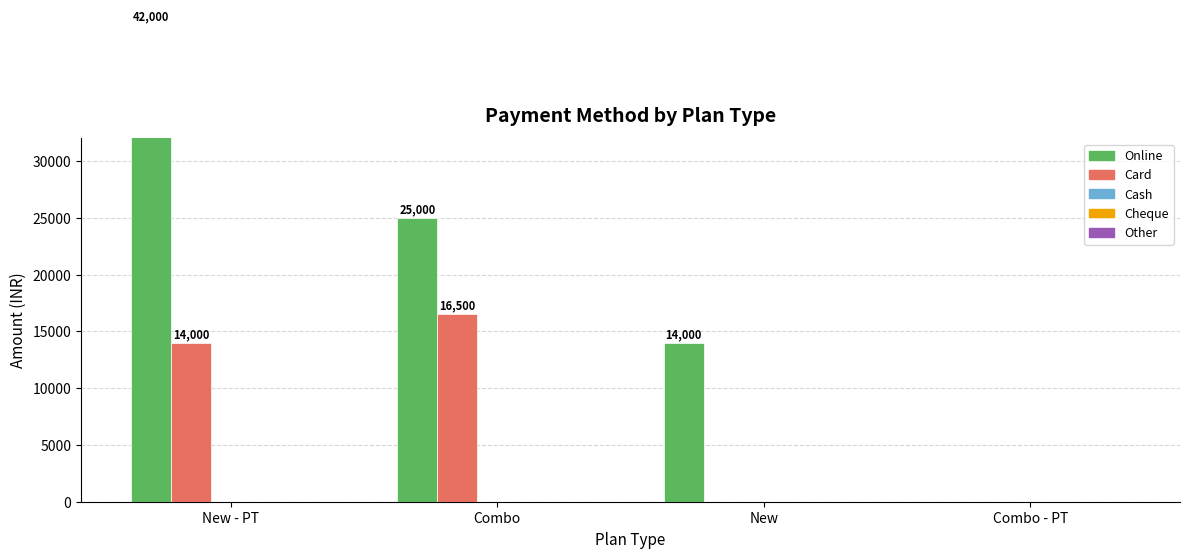

Reading left to right, transcribe all the data shown in this chart.

Online: New - PT=42000	Combo=25000	New=14000	Combo - PT=0
Card: New - PT=14000	Combo=16500	New=0	Combo - PT=0
Cash: New - PT=0	Combo=0	New=0	Combo - PT=0
Cheque: New - PT=0	Combo=0	New=0	Combo - PT=0
Other: New - PT=0	Combo=0	New=0	Combo - PT=0